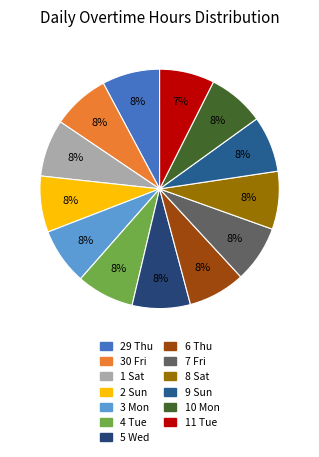

Rank the categories by value from lowest to highest.

11 Tue, 9 Sun, 2 Sun, 10 Mon, 3 Mon, 7 Fri, 6 Thu, 1 Sat, 30 Fri, 4 Tue, 29 Thu, 8 Sat, 5 Wed